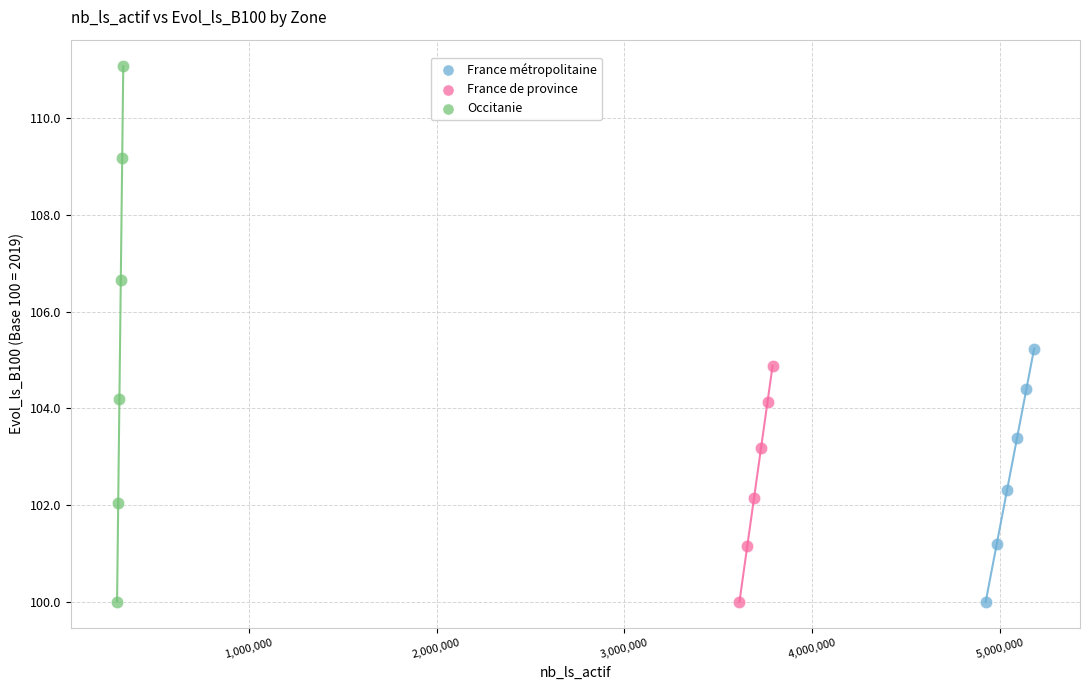

What are all the series names shown in the legend?

France métropolitaine, France de province, Occitanie